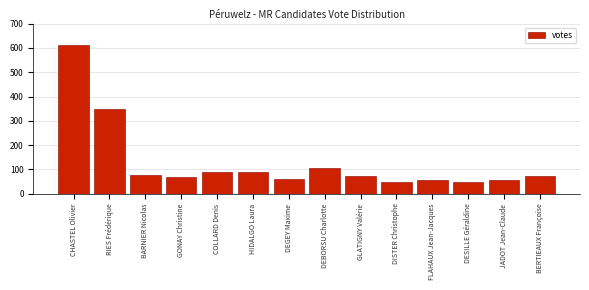

What is the greatest value displayed?

612